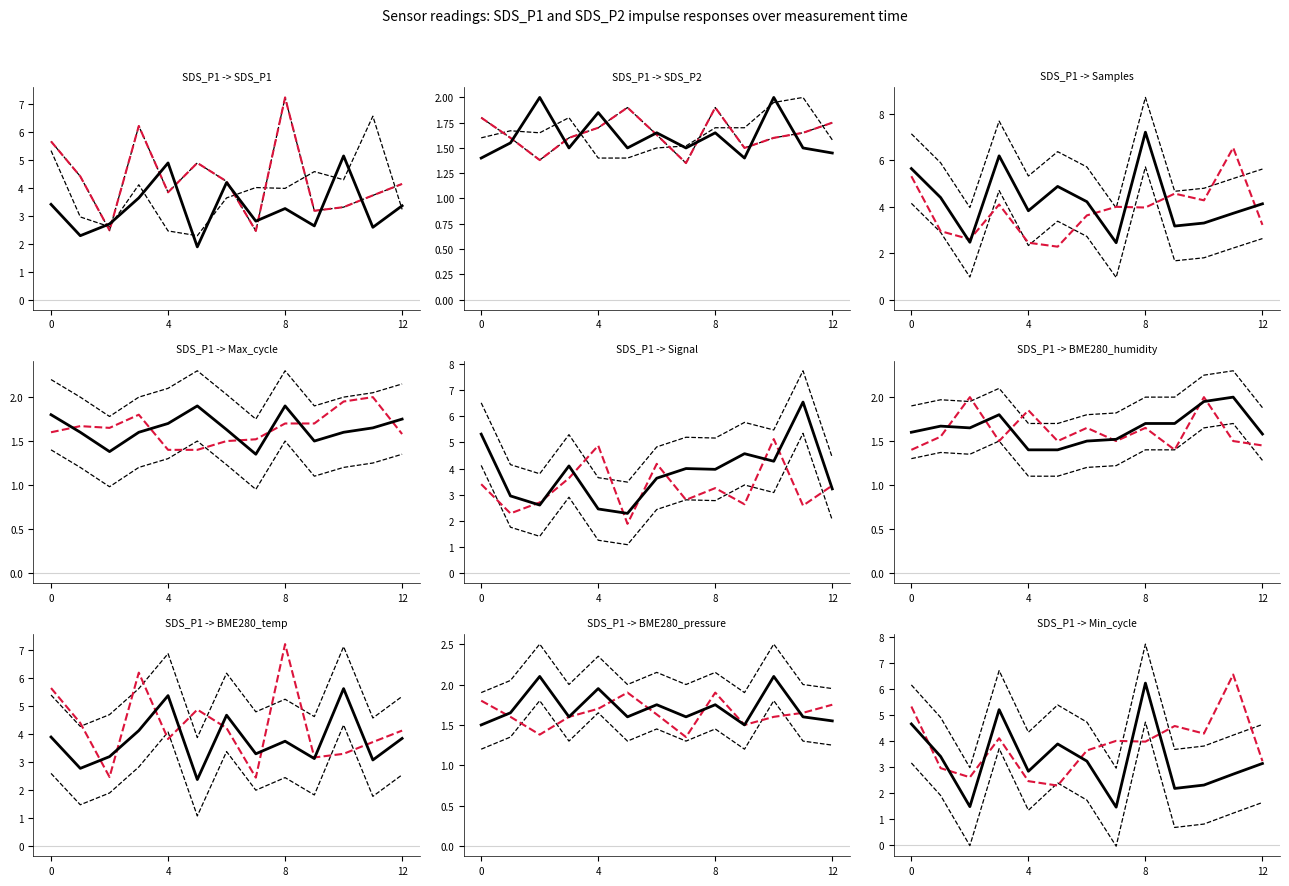

What is the sum of all SDS_P1 values?

42.6